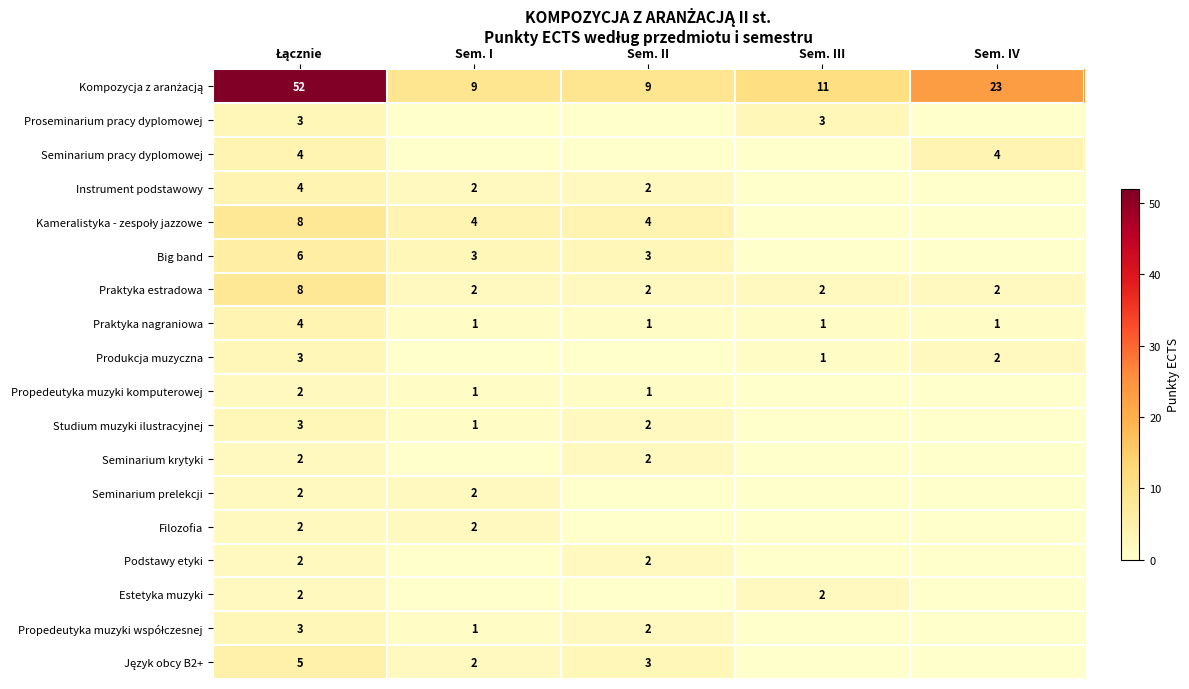

Is it true that Podstawy etyki equals 1 at Sem. II?

False